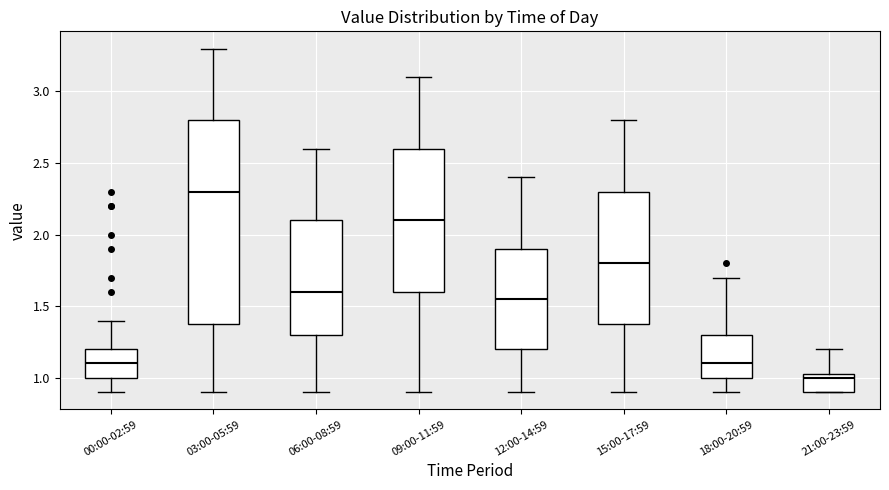

Which box's median line is the lowest?

21:00-23:59